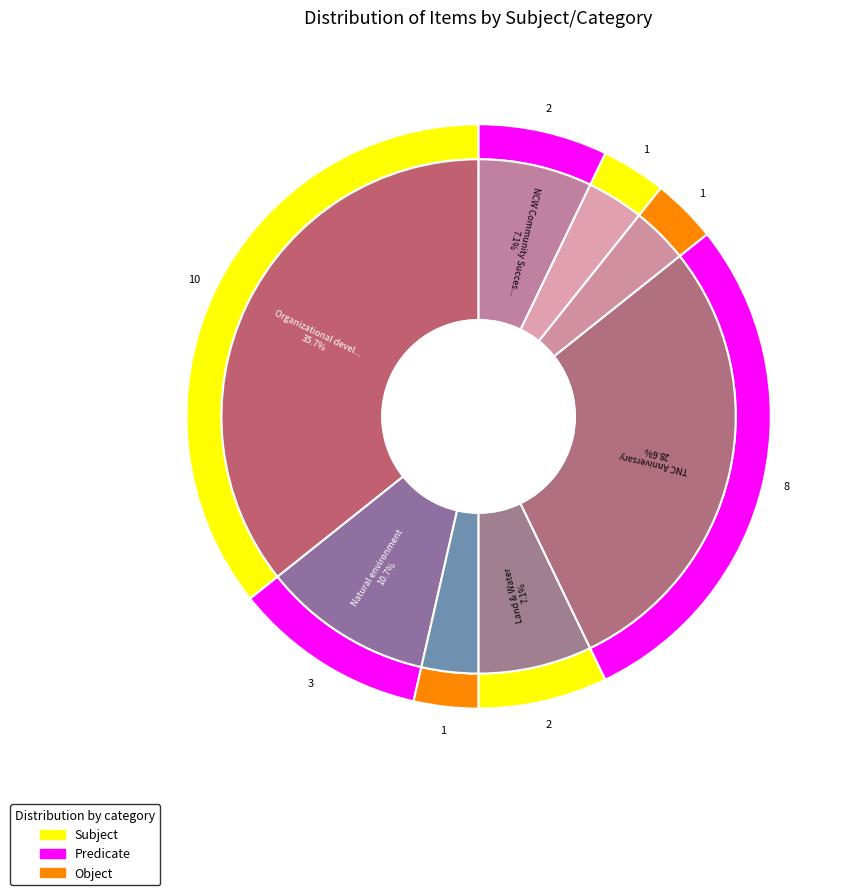

Is the sum of Land Stewardship and Thinking Like a Community greater than half?

No